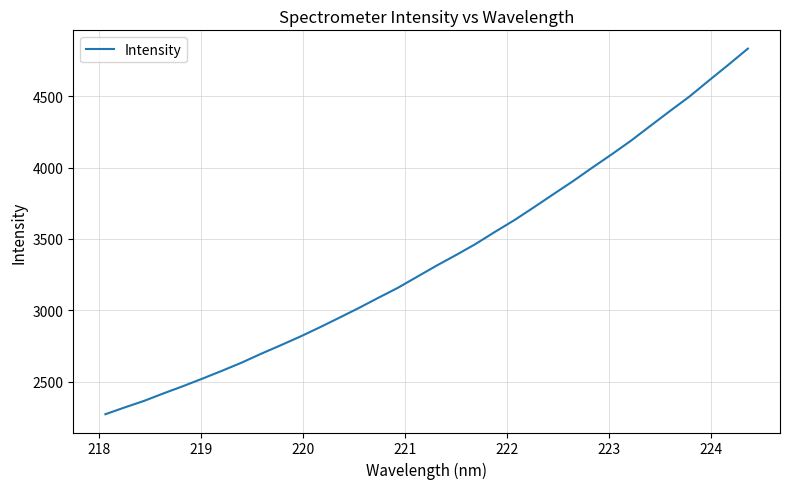

What is the smallest value displayed?

2271.9